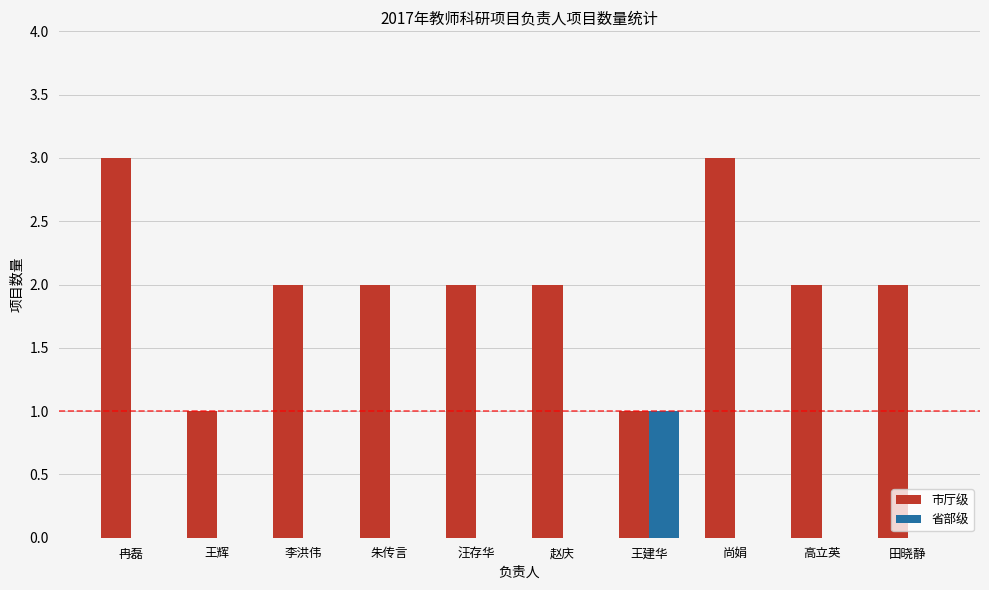

Is the value of 省部级 at 高立英 greater than the value of 市厅级 at 王建华?

No